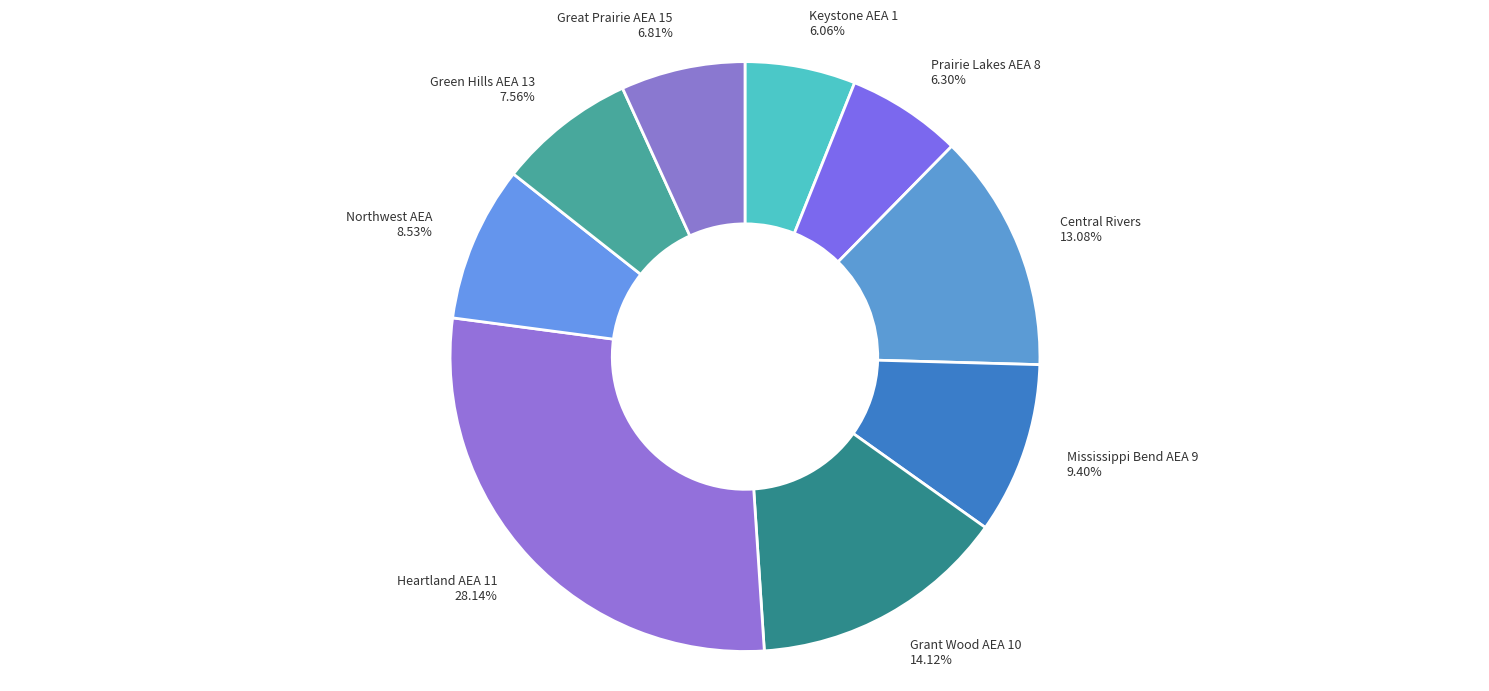

Between Central Rivers and Mississippi Bend AEA 9, which is larger?

Central Rivers